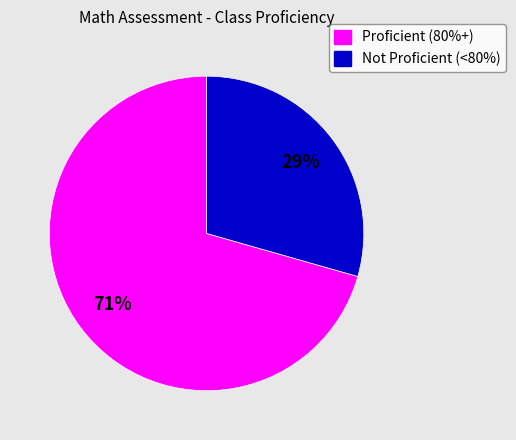

To the nearest percent, what percentage of the pie is Proficient (80%+)?

71%